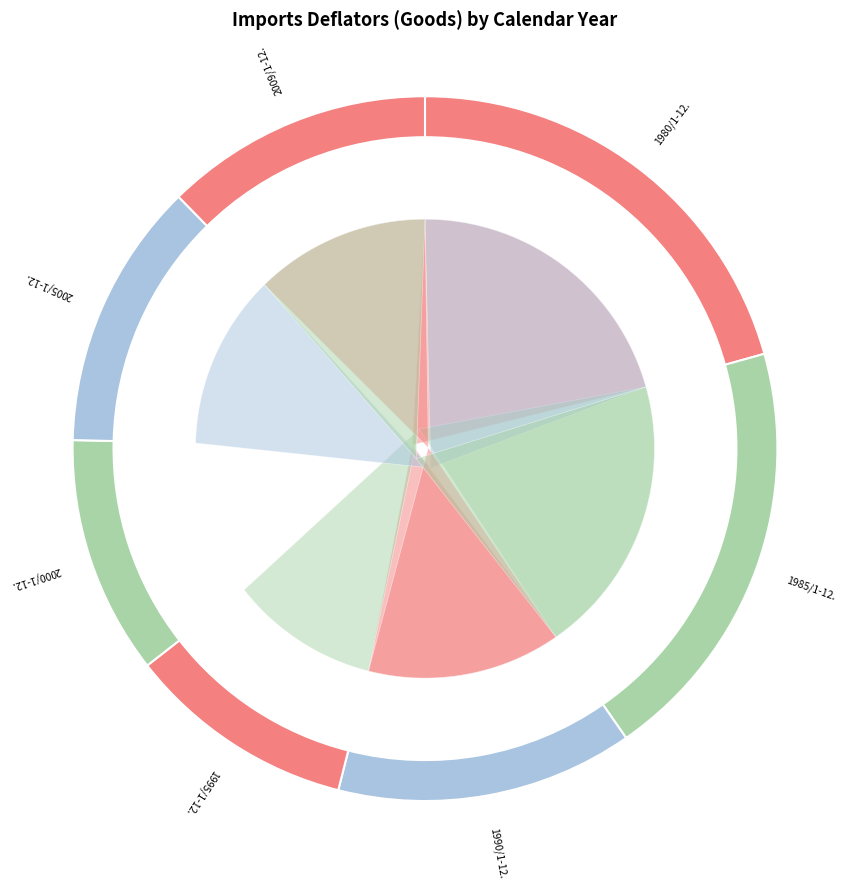

What percentage is the 1980/1-12. slice, to the nearest percent?

21%